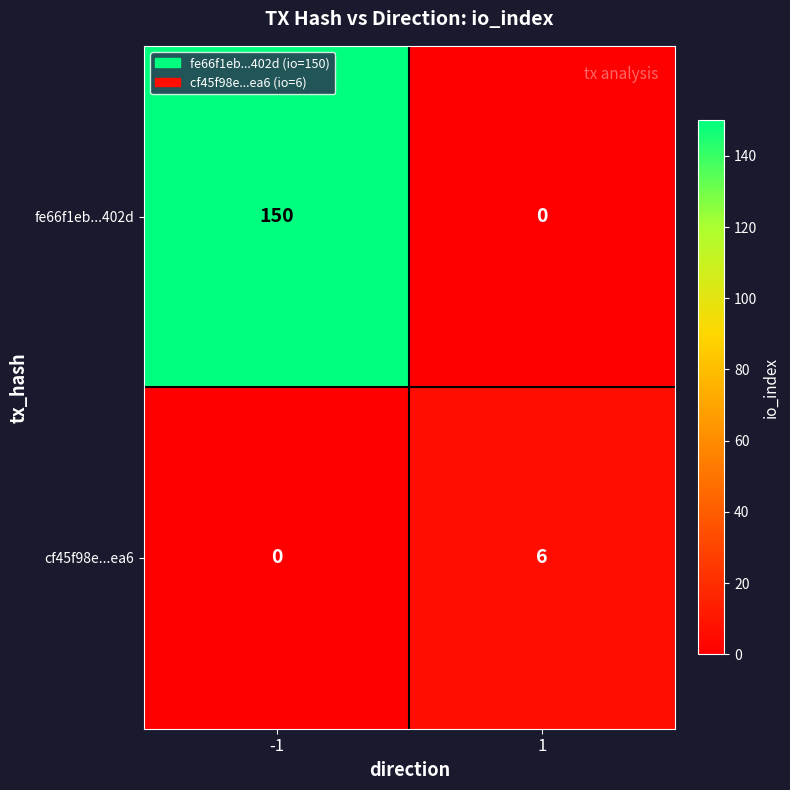

The value of fe66f1eb...402d at 1 is 0. True or false?

True